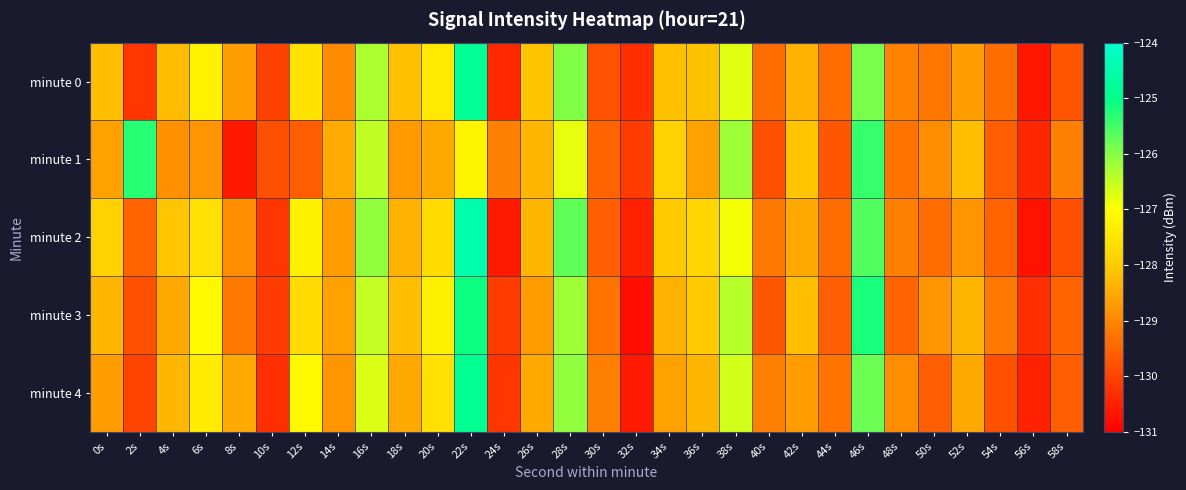

Which series has the widest spread of values?

minute 2